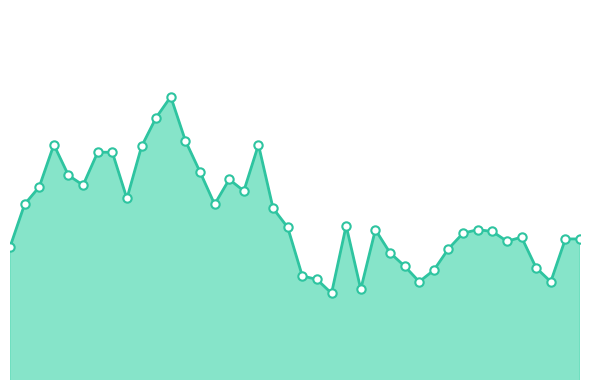

List the labels in order of value, largest first.

00:28, 00:25, 00:30, 00:08, 00:43, 00:23, 00:16, 00:18, 00:33, 00:11, 00:38, 00:13, 00:06, 00:40, 00:21, 00:03, 00:35, 00:45, 00:57, 00:48, 01:02, 01:20, 01:22, 01:17, 01:27, 01:34, 01:37, 01:24, 00:00, 01:15, 01:05, 01:07, 01:29, 01:12, 00:50, 00:53, 01:10, 01:32, 01:00, 00:55